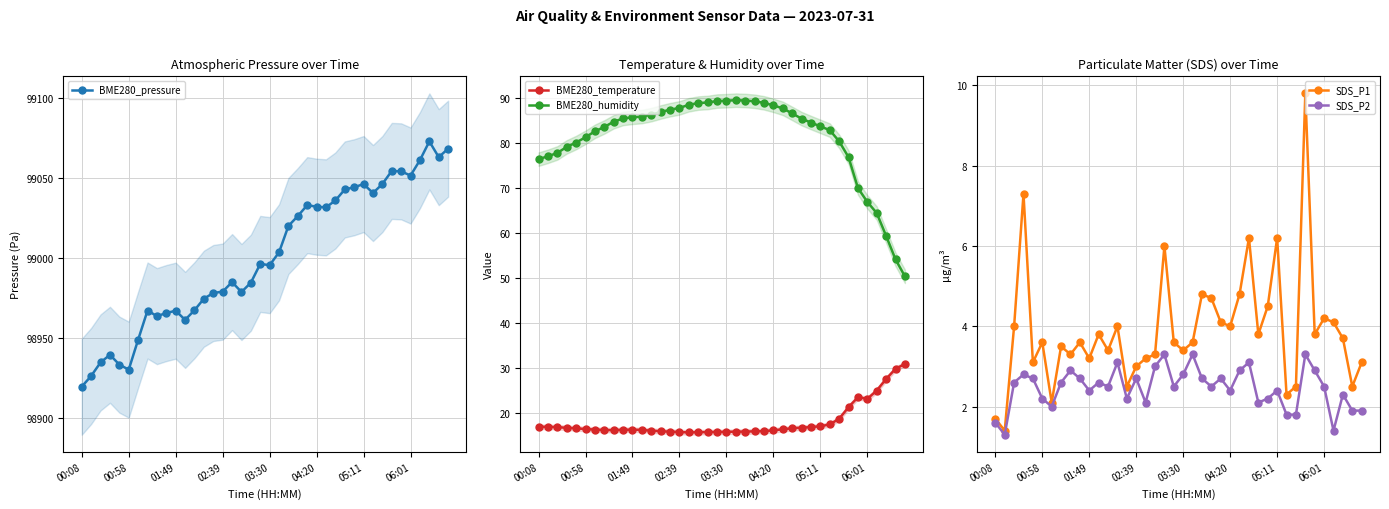

Is this an area chart (filled region under the line)?

No